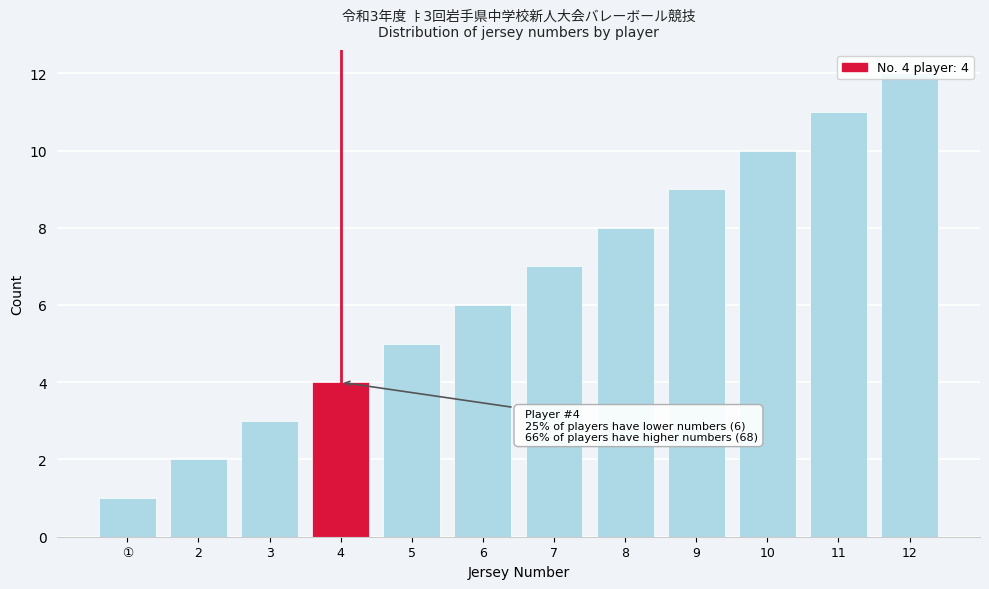

What is the difference between the maximum and minimum values?

11